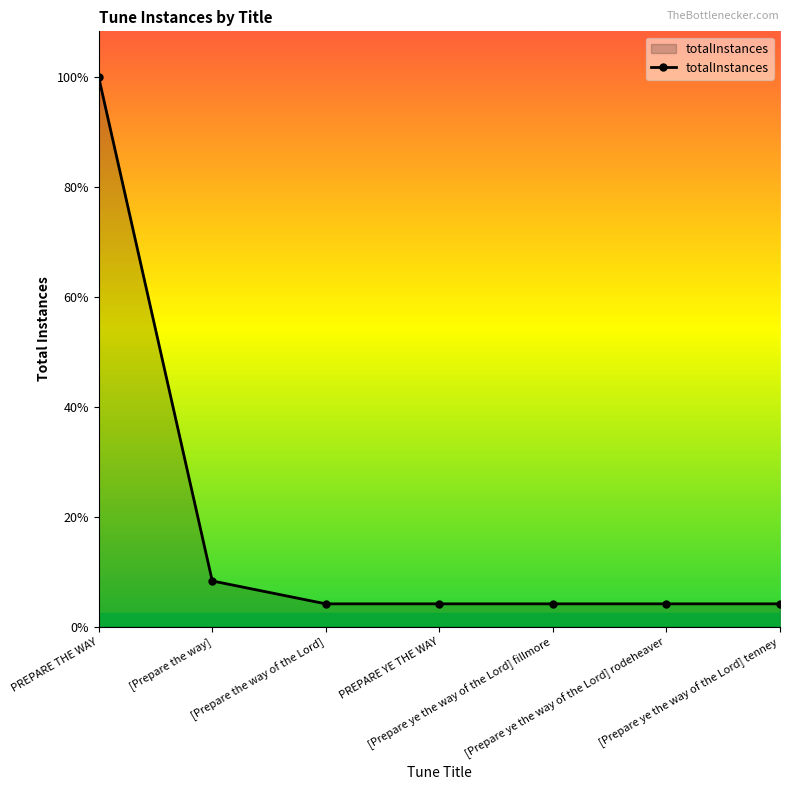

Is this an area chart (filled region under the line)?

Yes